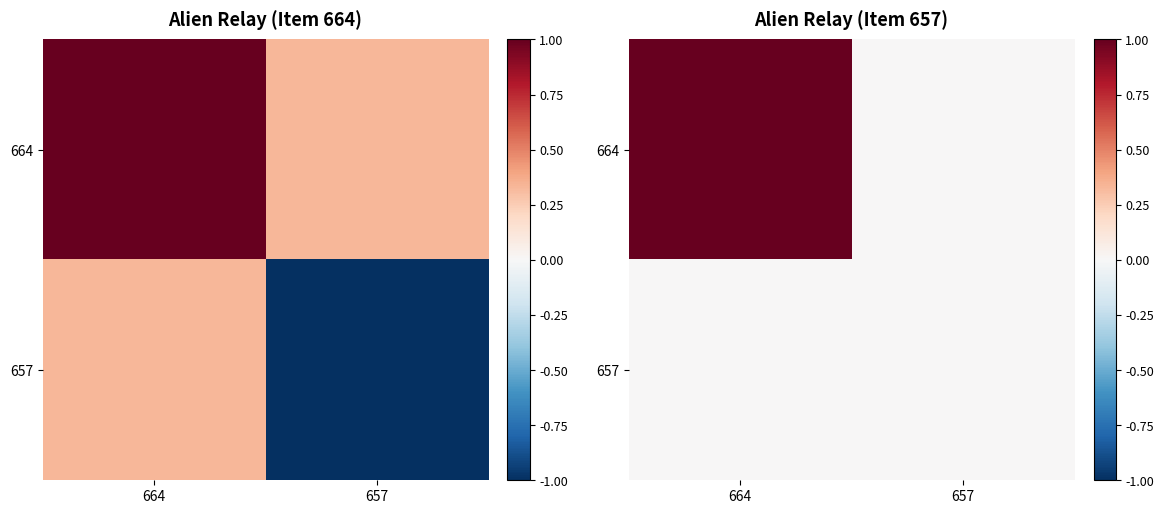

What is the difference between the maximum and minimum values in the 664 series?

1